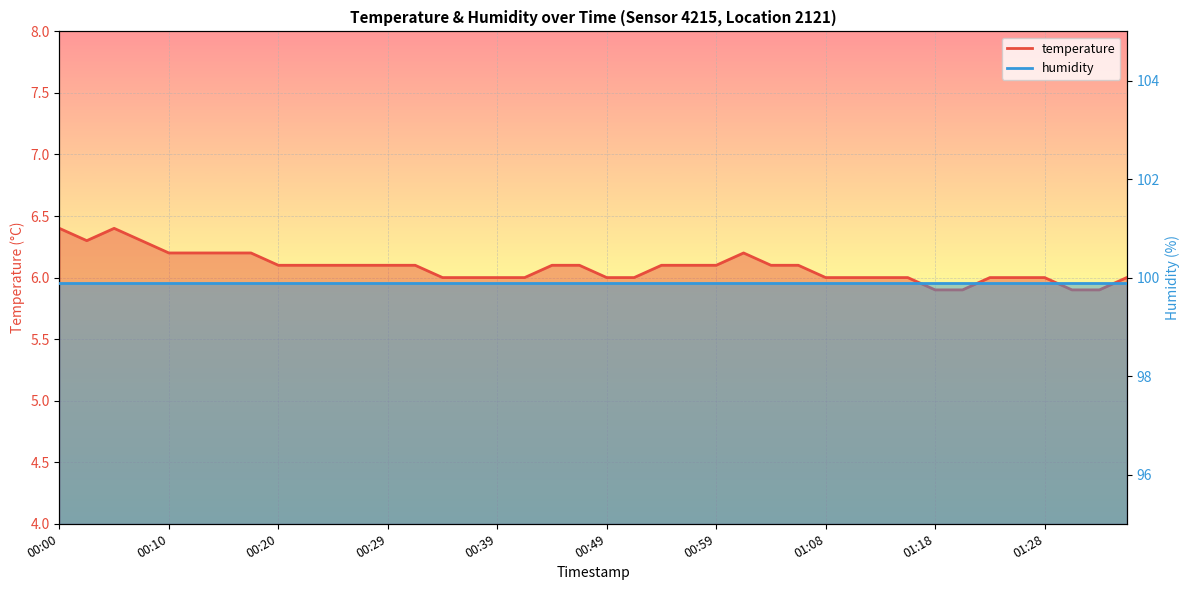

What is the label of the 27th point from the right?

00:32